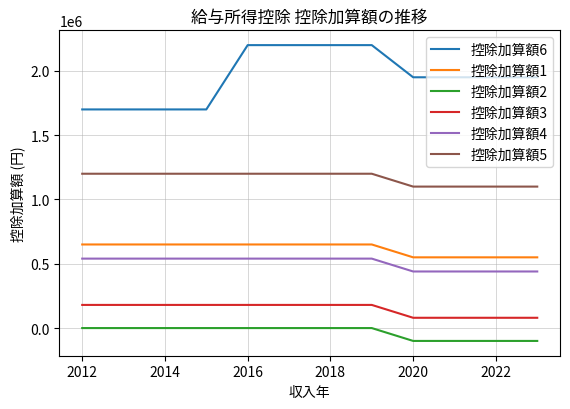

List the series in order of their peak value, highest first.

控除加算額6, 控除加算額5, 控除加算額1, 控除加算額4, 控除加算額3, 控除加算額2